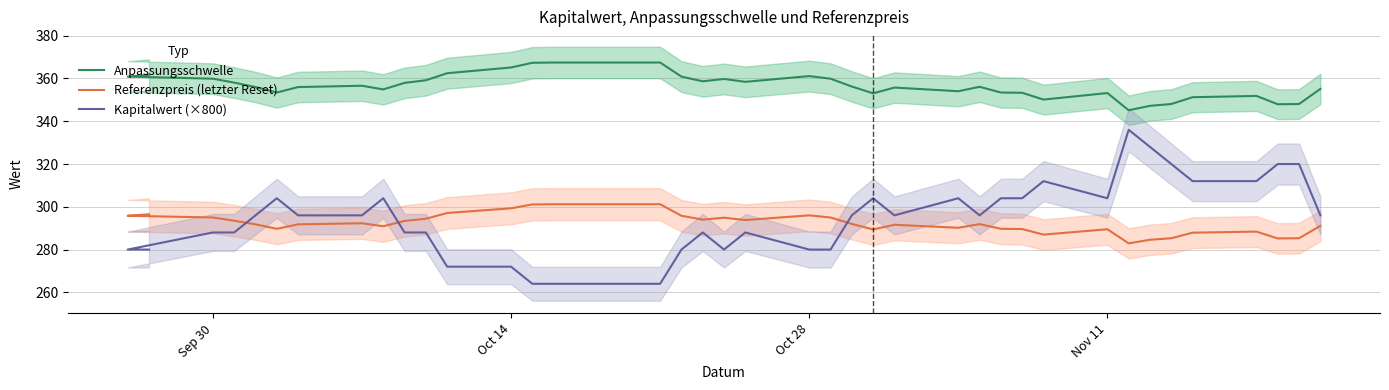

What is the sum of all Anpassungsschwelle values?

13903.2